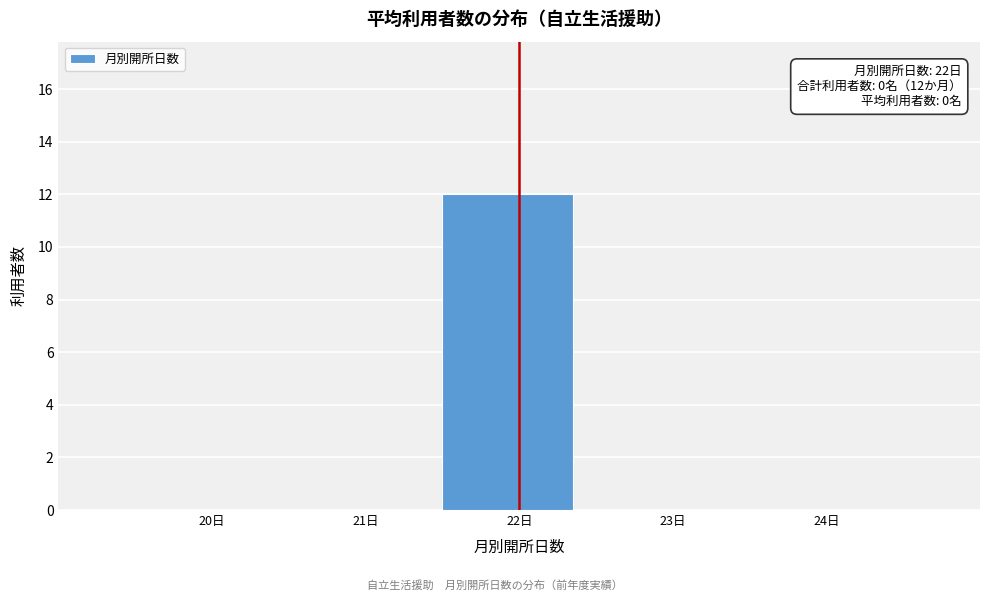

Reading left to right, extract all data points from this chart.

20日=0	21日=0	22日=12	23日=0	24日=0